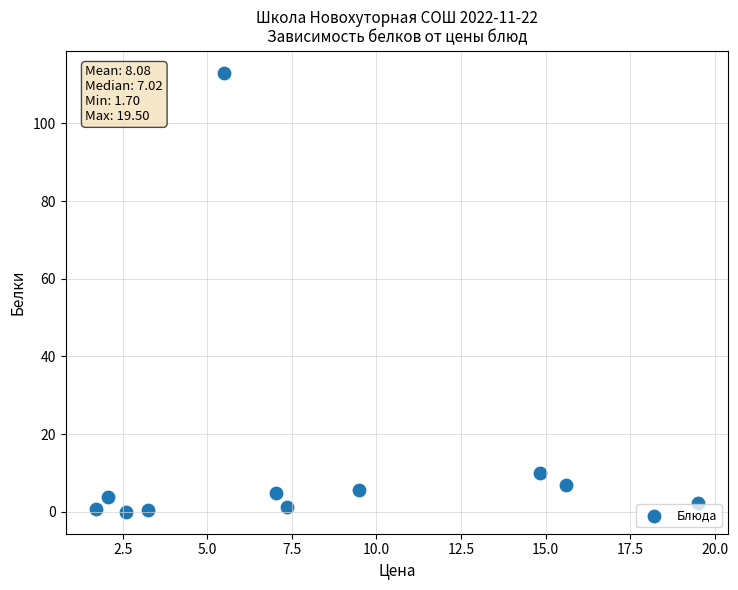

What is the average X value?

8.1